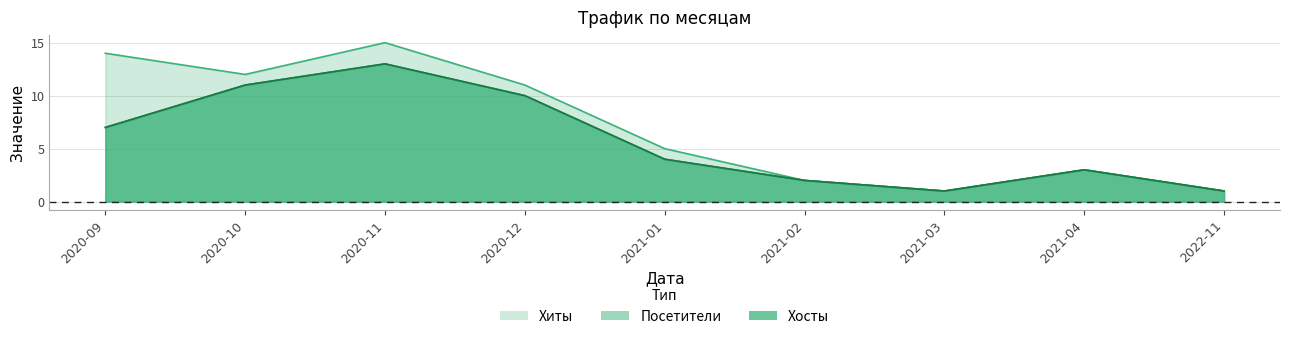

True or false: Посетители and Хиты intersect in this chart.

False